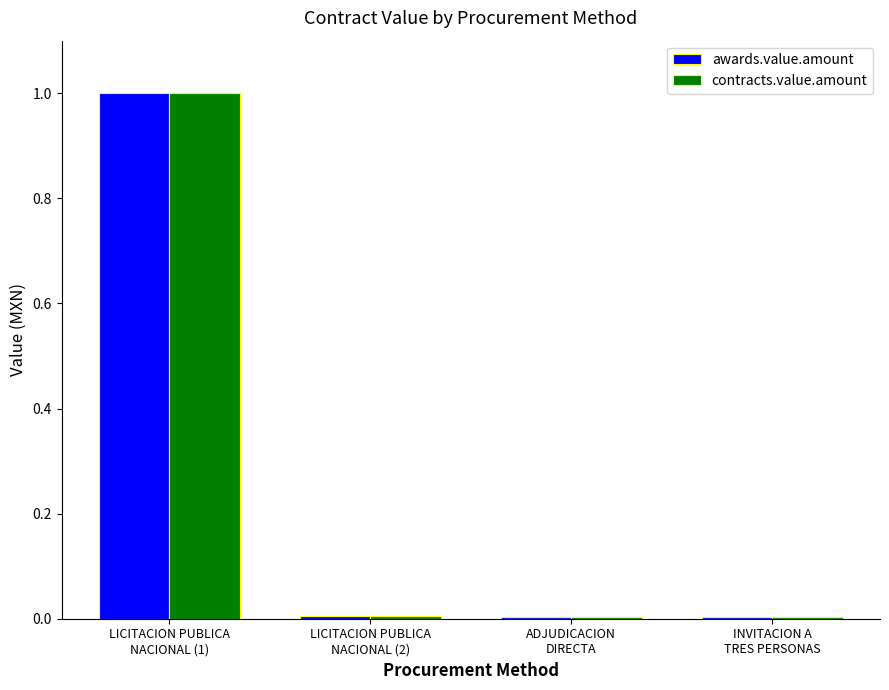

The value of contracts.value.amount at LICITACION PUBLICA
NACIONAL (1) is 1.6. True or false?

False